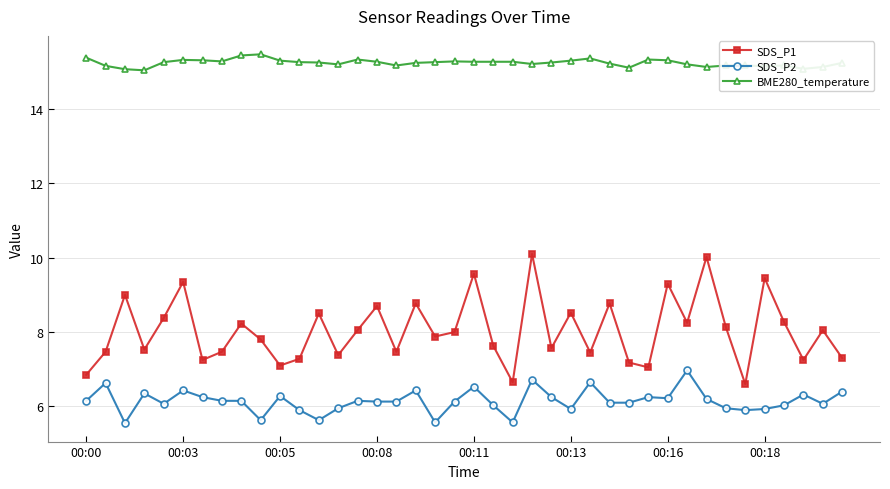

List the series in order of their peak value, highest first.

BME280_temperature, SDS_P1, SDS_P2